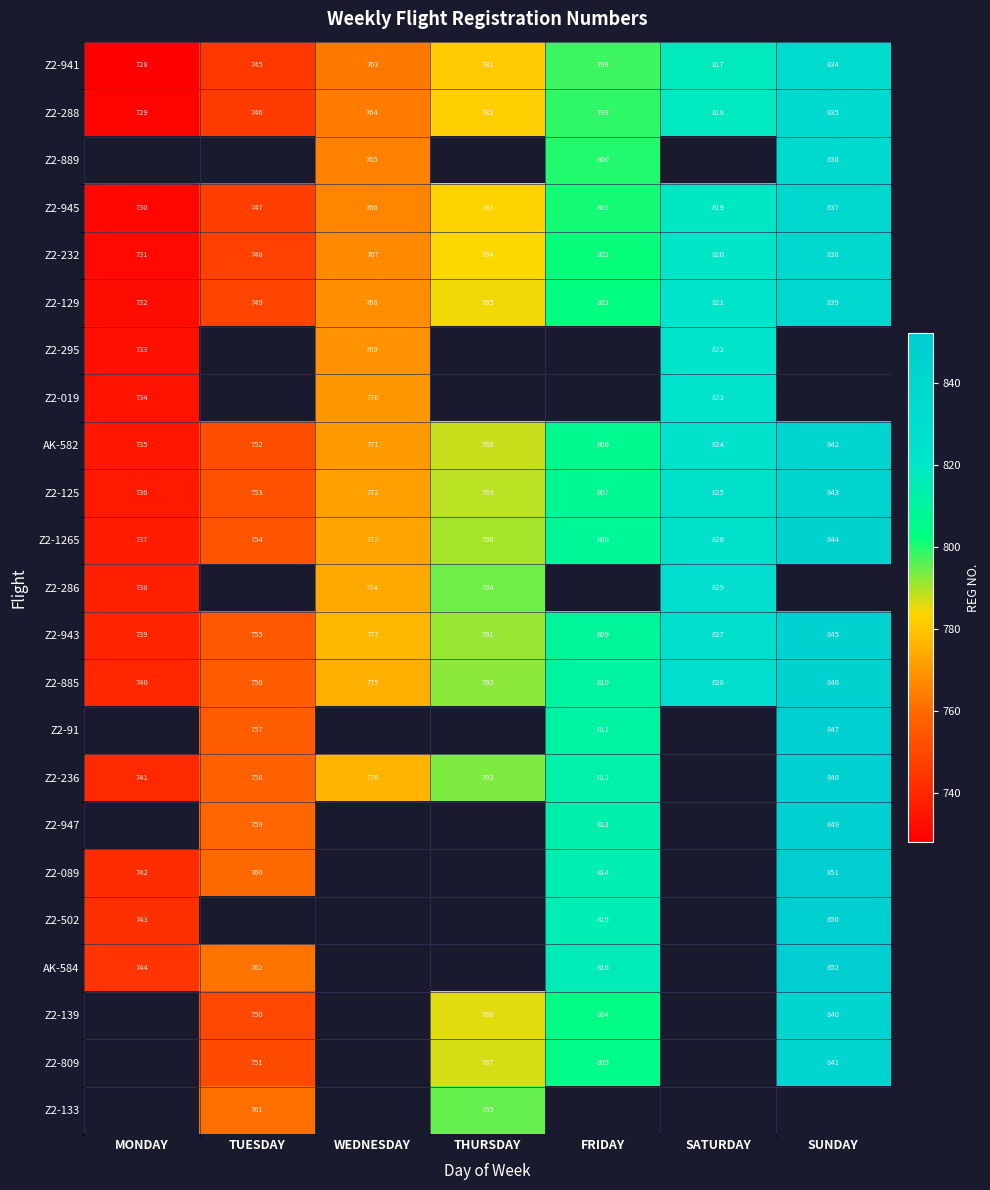

What is the difference between the highest and lowest values at TUESDAY?

17.0